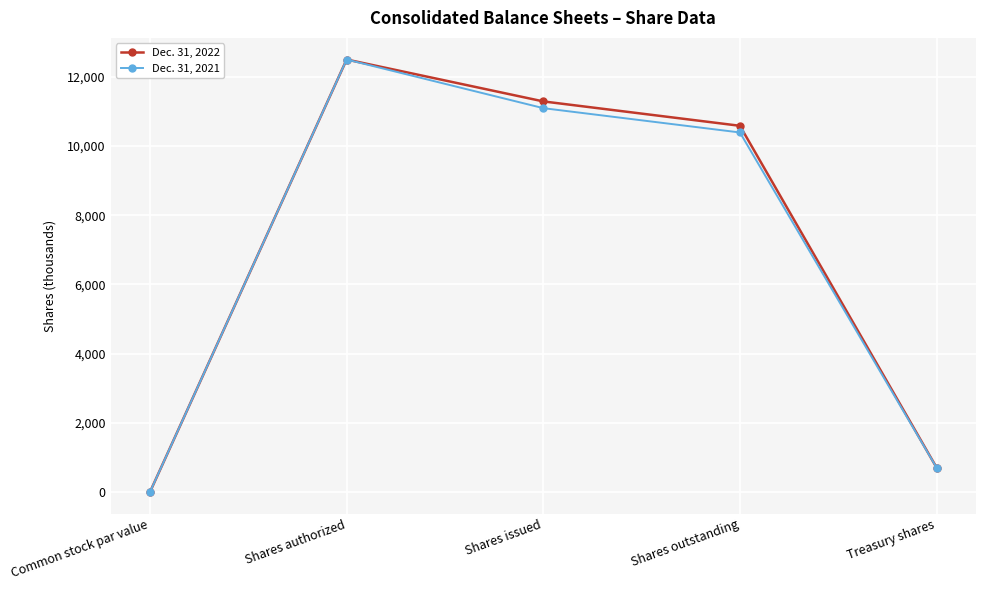

What is the label of the 2nd point from the right?

Shares outstanding